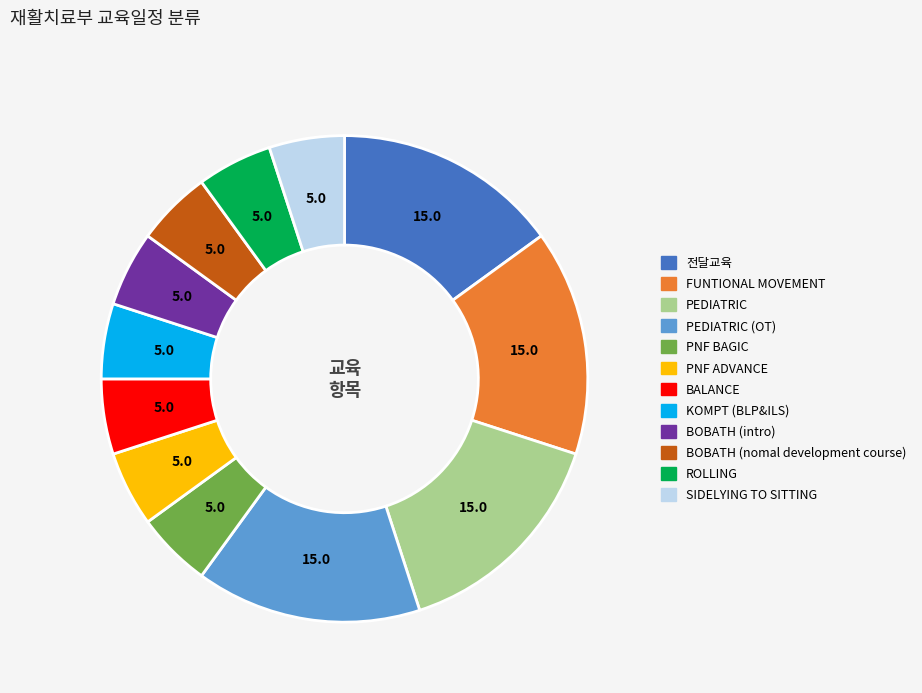

Is there a majority slice in this chart?

No